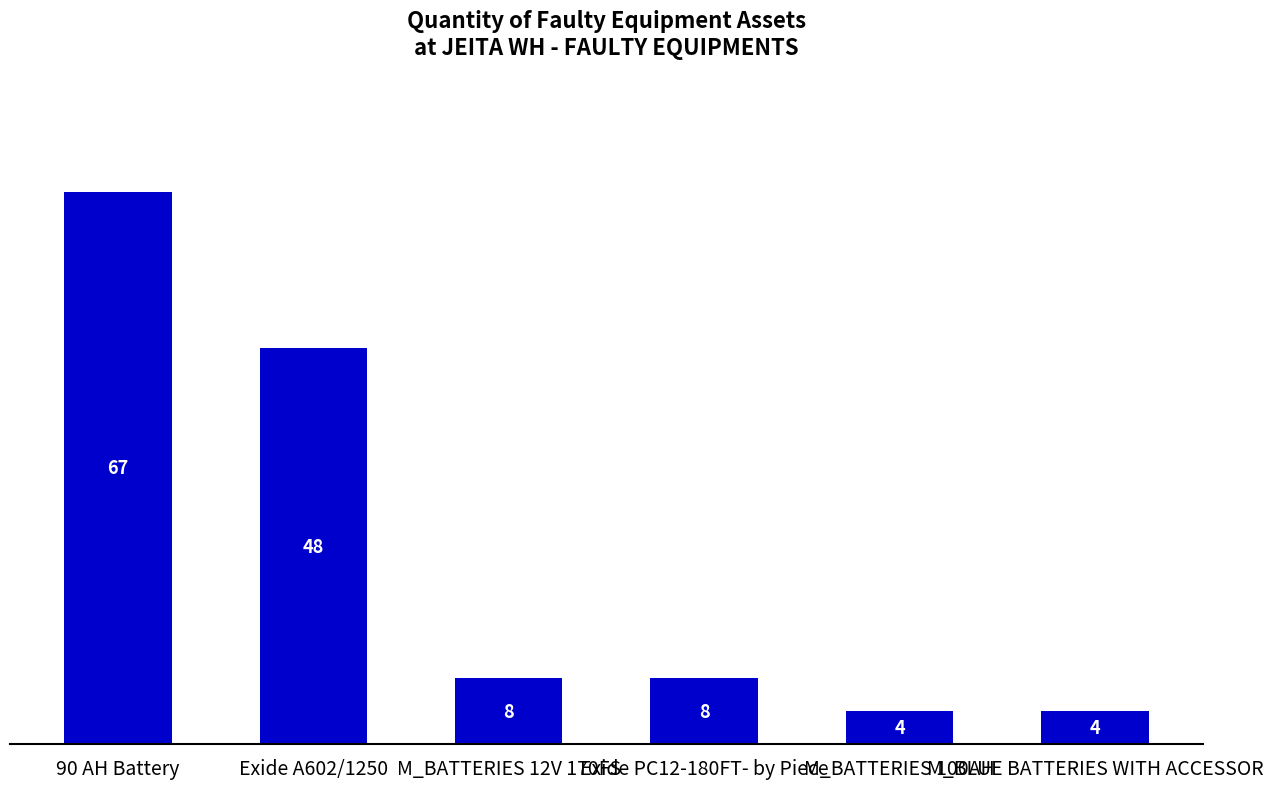

The value at 90 AH Battery is 23. True or false?

False